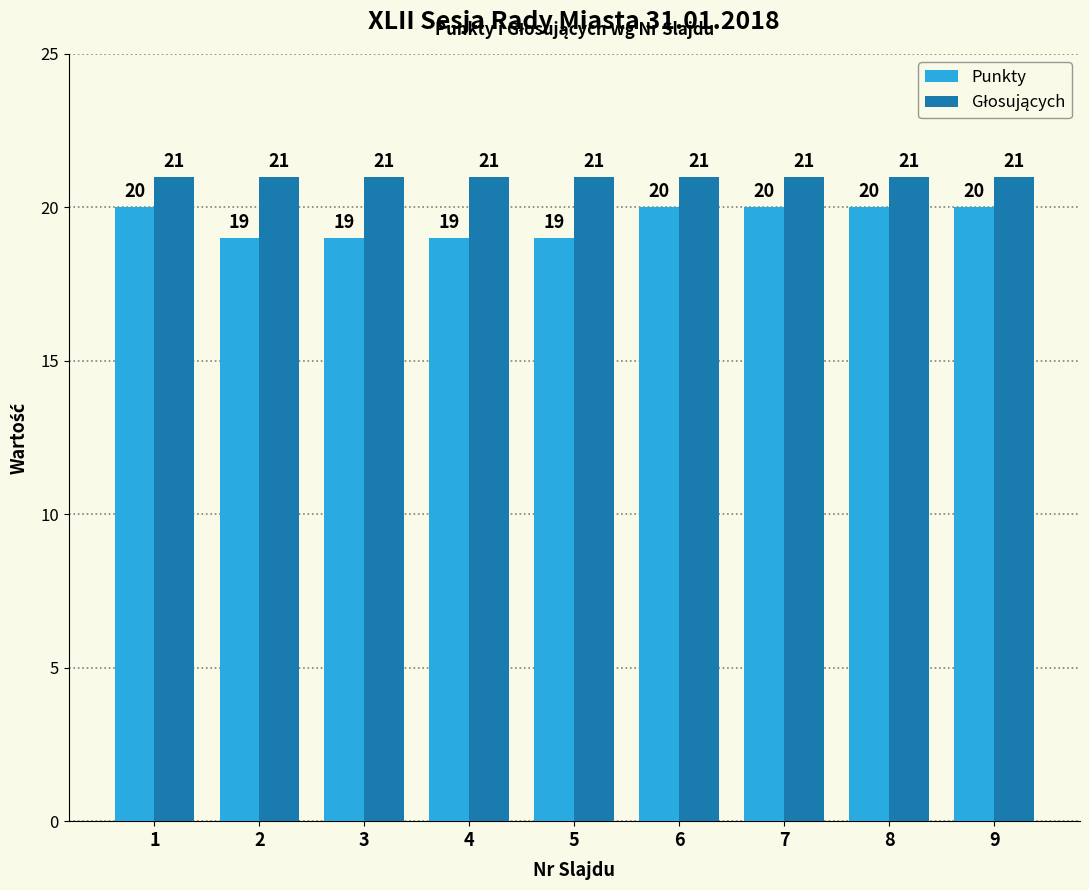

What is the approximate value of Punkty at 6?

20